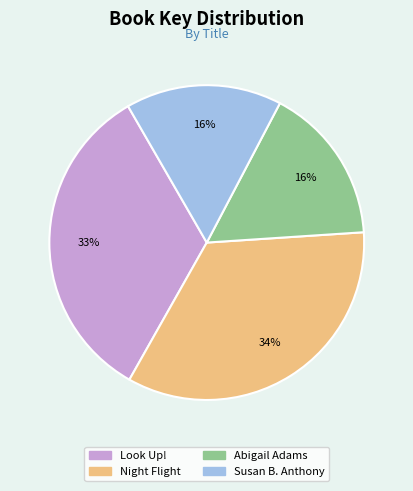

What is the largest slice in the pie chart?

Night Flight